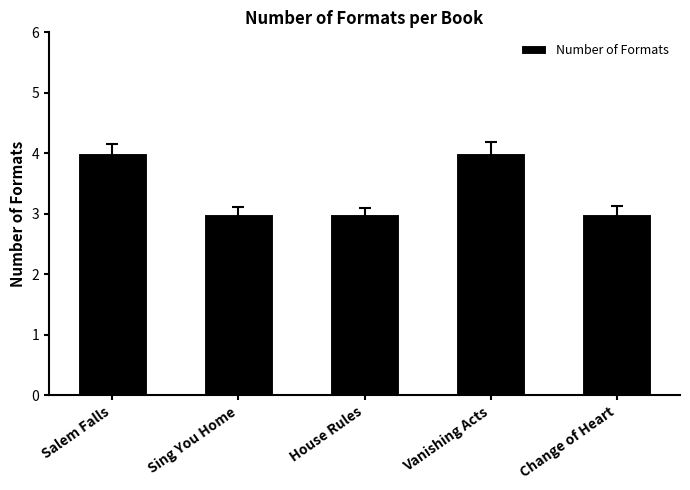

How many values are between 3 and 4?

5